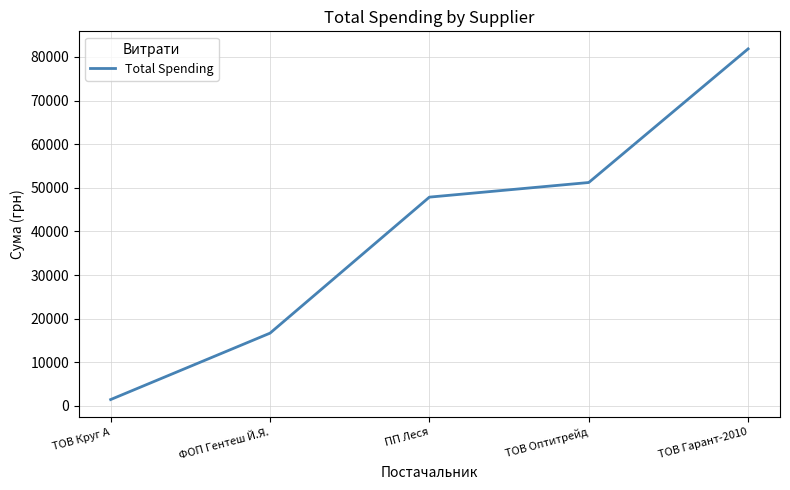

The value at ТОВ Круг А is 1459.2. True or false?

True